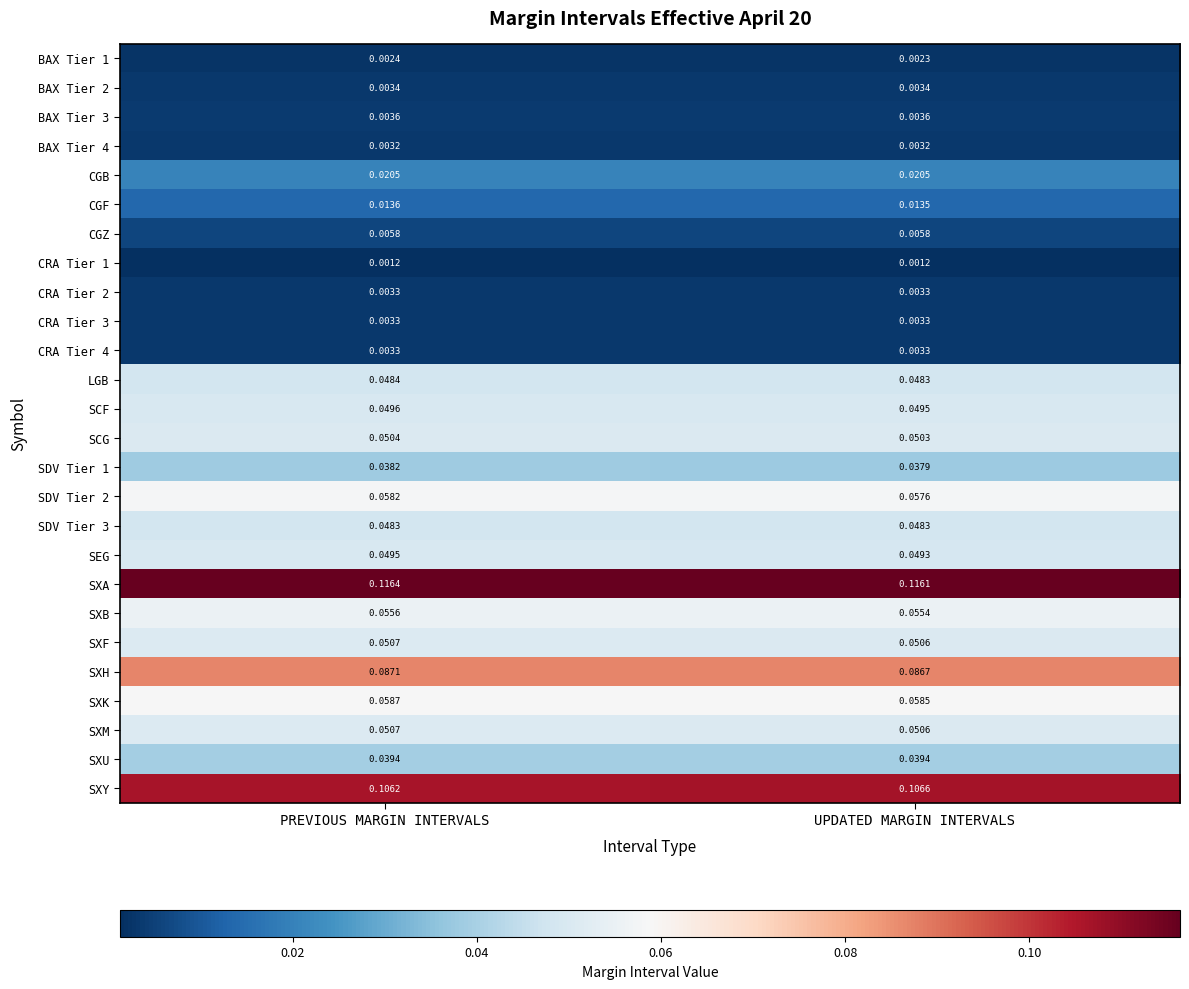

Which category has the highest value across all series?

PREVIOUS MARGIN INTERVALS